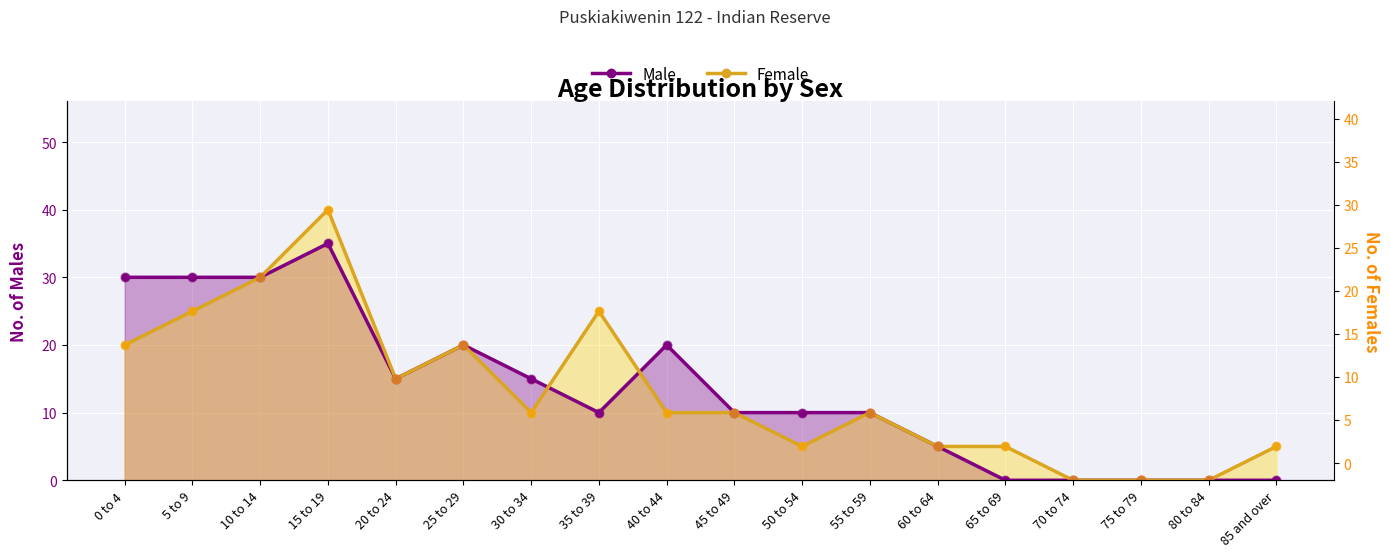

Is the value of Male at 5 to 9 greater than the value of Female at 15 to 19?

No